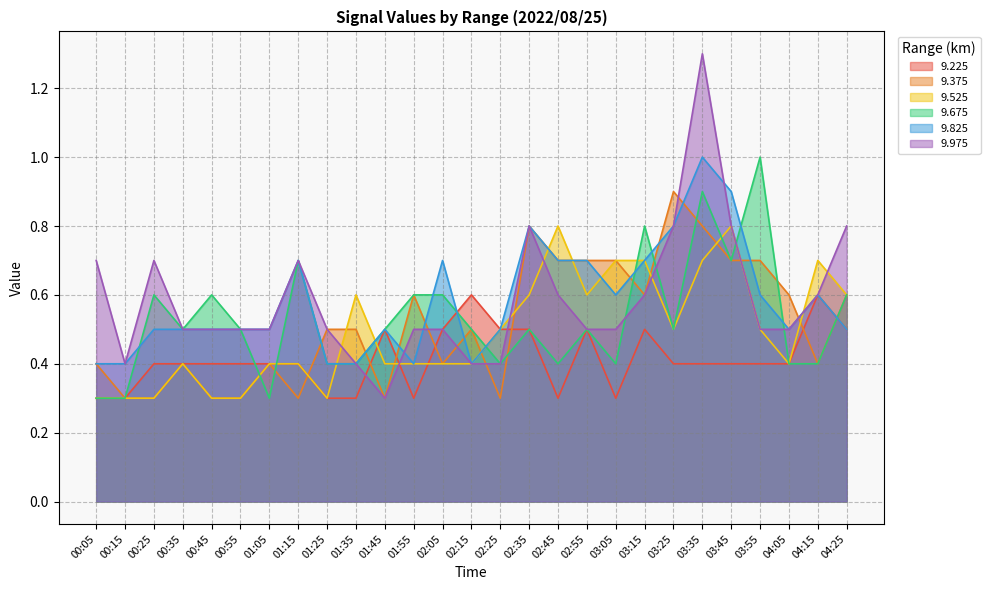

What is the label of the 3rd point from the left?

00:25